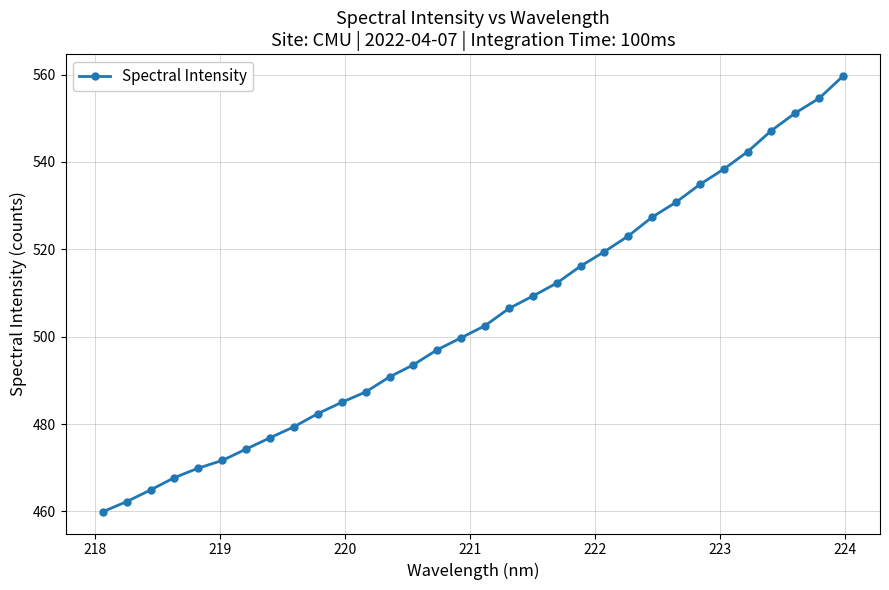

What is the average value?

504.3